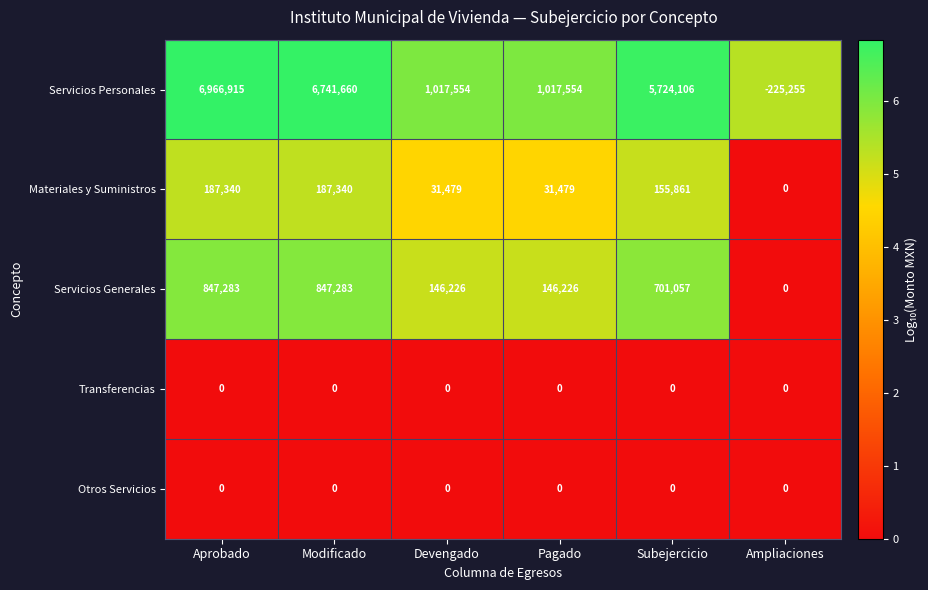

Which series has the largest total across all categories?

Servicios Personales